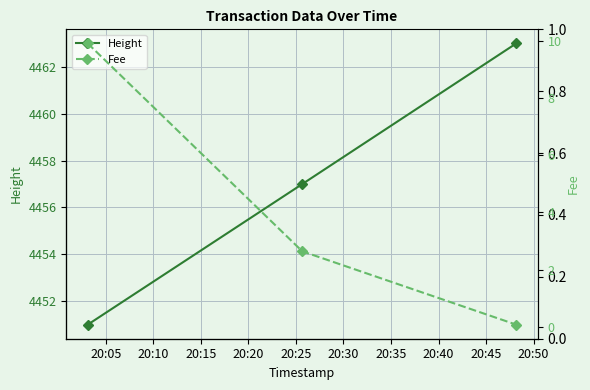

What is the highest value of the Fee series?

9.9